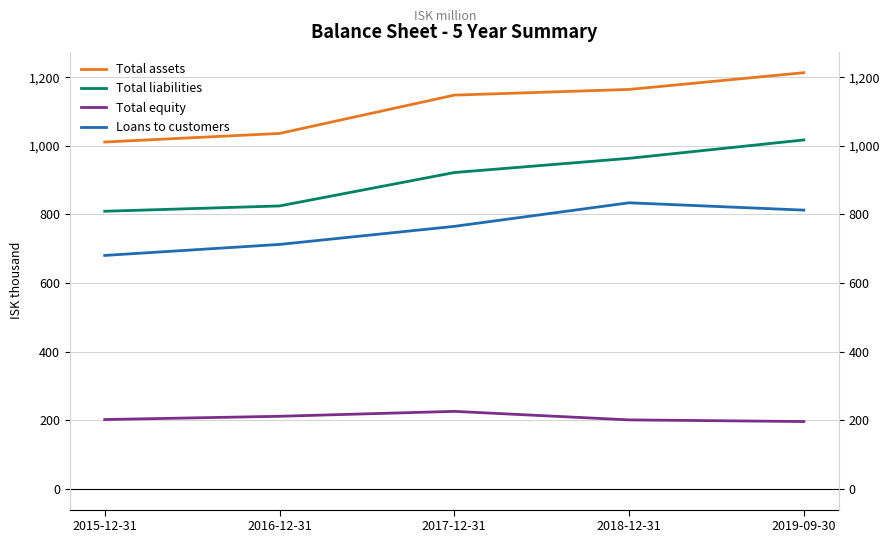

List the labels in order of Total liabilities value, largest first.

2019-09-30, 2018-12-31, 2017-12-31, 2016-12-31, 2015-12-31